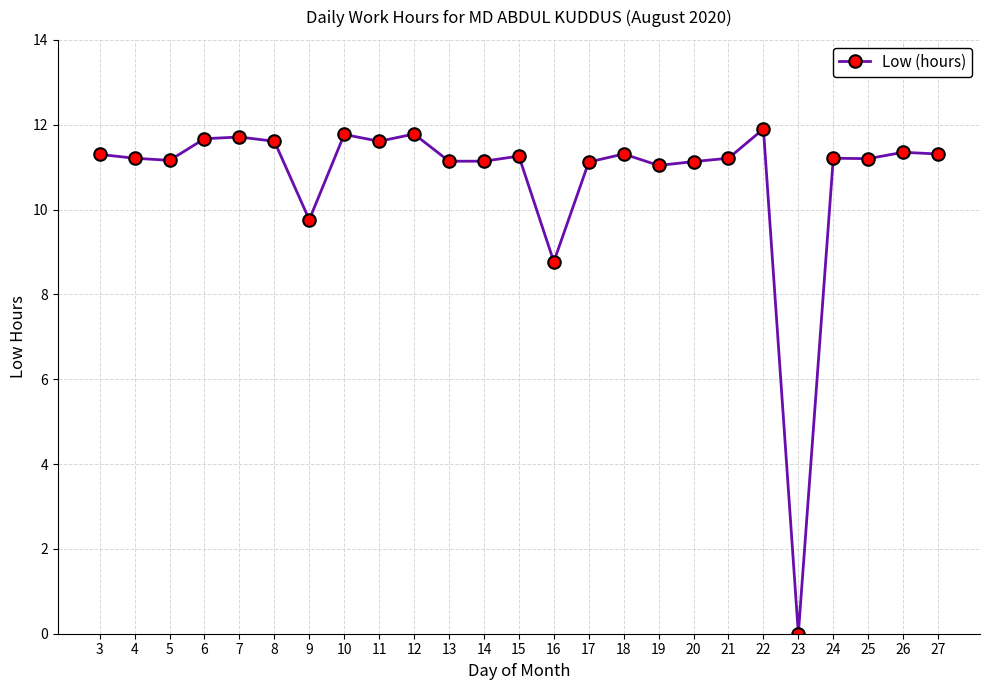

What is the average value?

10.7